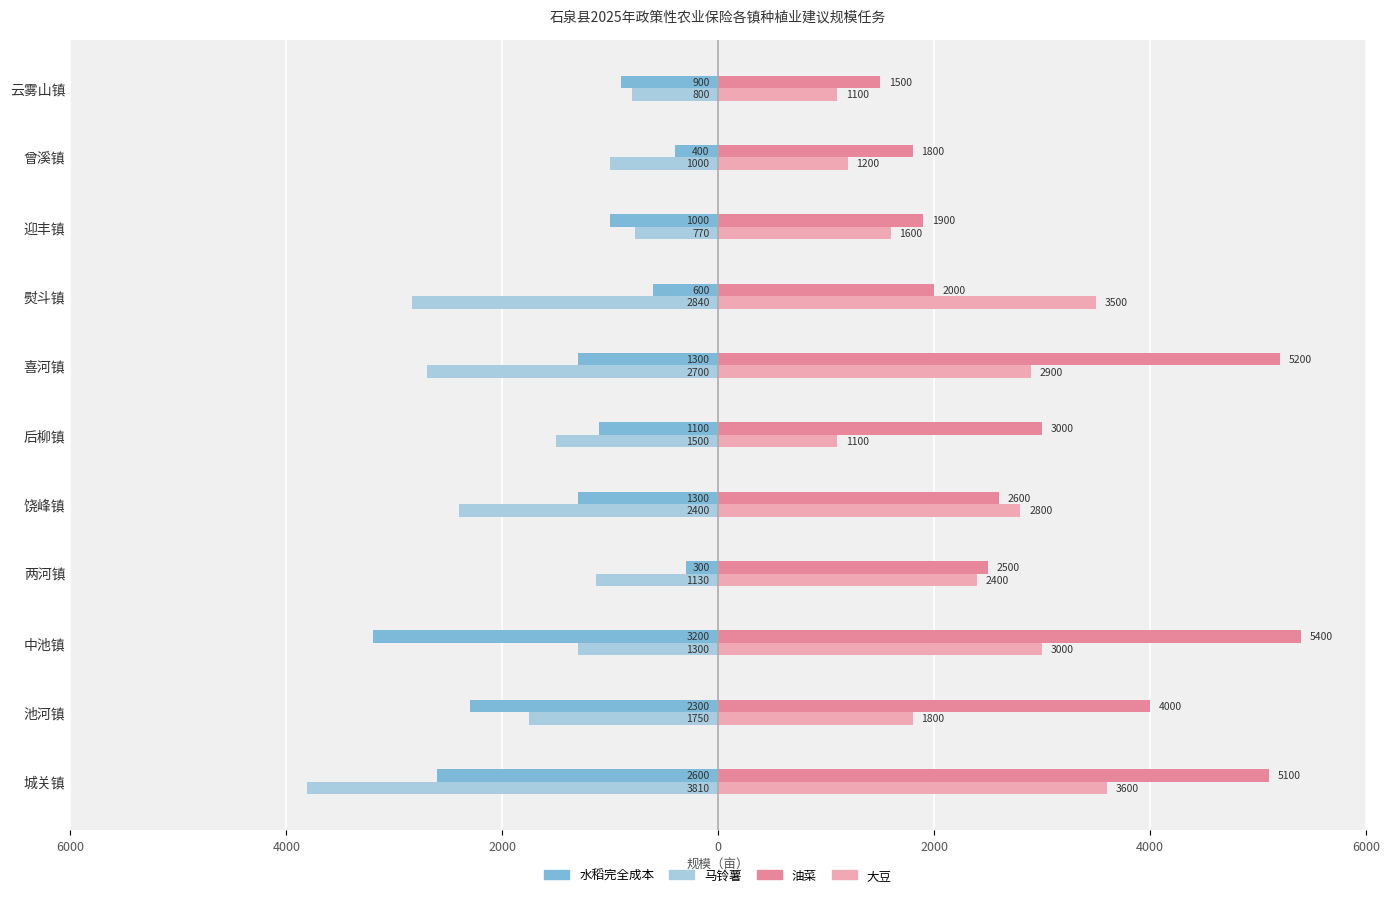

What are all the series names shown in the legend?

水稻完全成本, 马铃薯, 油菜, 大豆